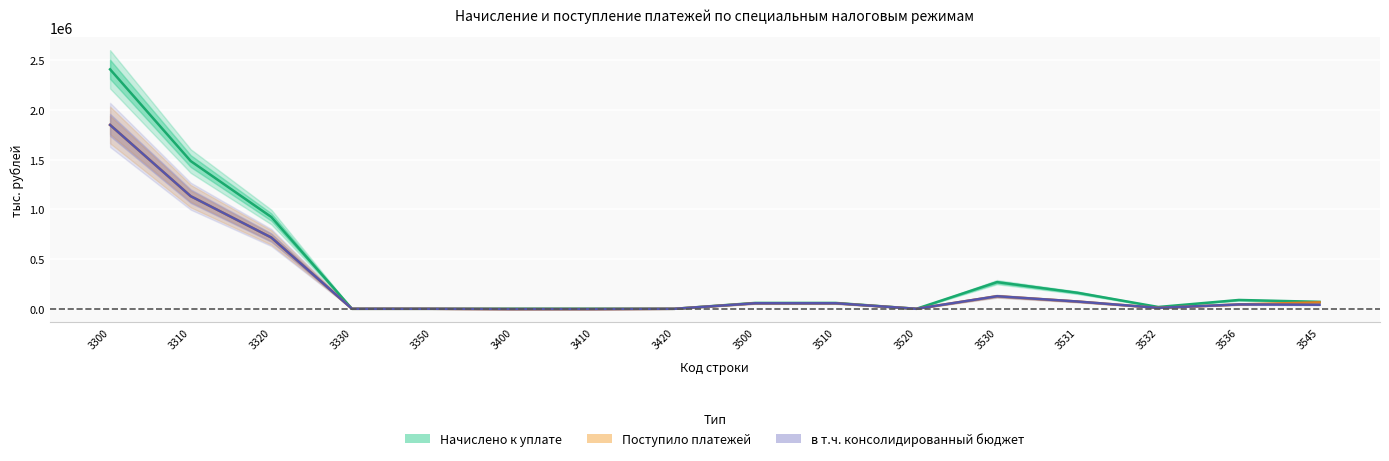

Reading right to left, what are all the values shown in this chart?

Начислено к уплате: 70027	88795	18113	161266	268174	0	58973	58973	0	1056	1056	0	0	922403	1484822	2407225
Поступило платежей: 64851	43924	9332	73135	126391	1	55665	55666	-45	-2711	-2756	-86	0	716394	1131997	1848305
в т.ч. консолидированный бюджет: 40856	43924	9332	73135	126391	1	55665	55666	-41	-2711	-2752	-86	0	716394	1132069	1848377